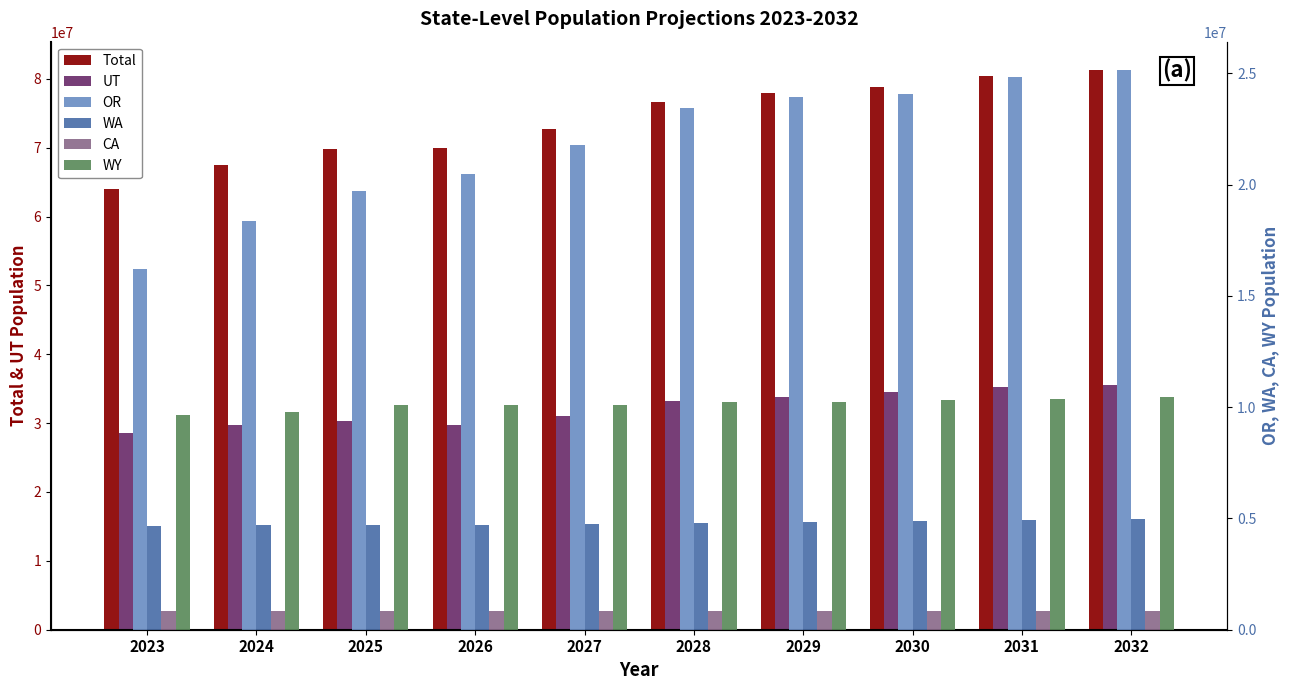

List the series in order of their peak value, lowest first.

CA, WA, WY, OR, UT, Total